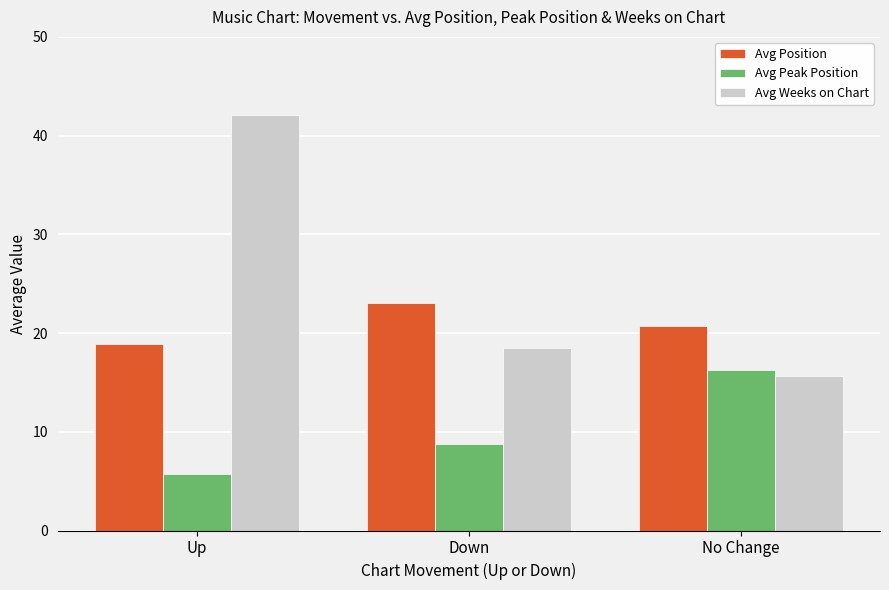

At which label is Avg Peak Position closest to 11?

Down